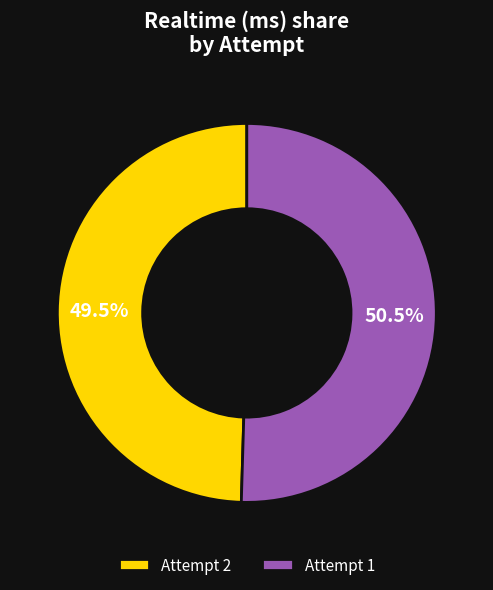

Does any single category account for the majority?

Yes